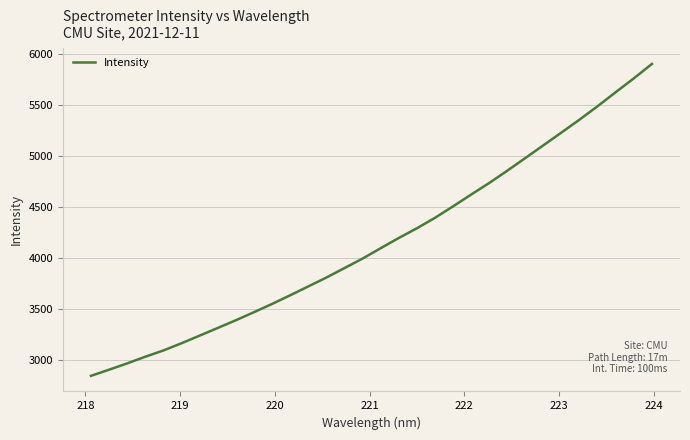

What is the maximum value shown in the chart?

5907.1